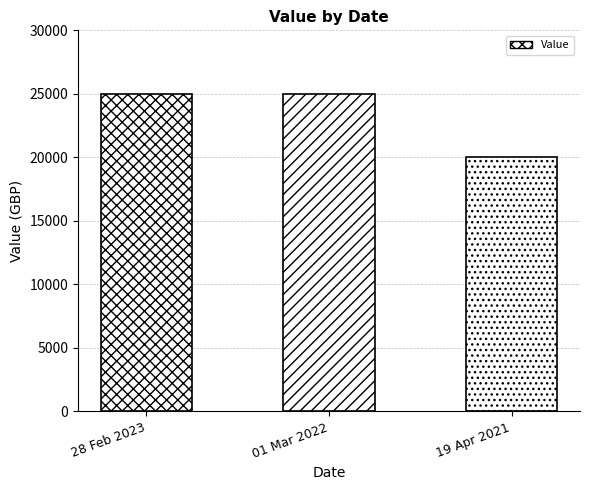

How many values are between 20000 and 25000?

3